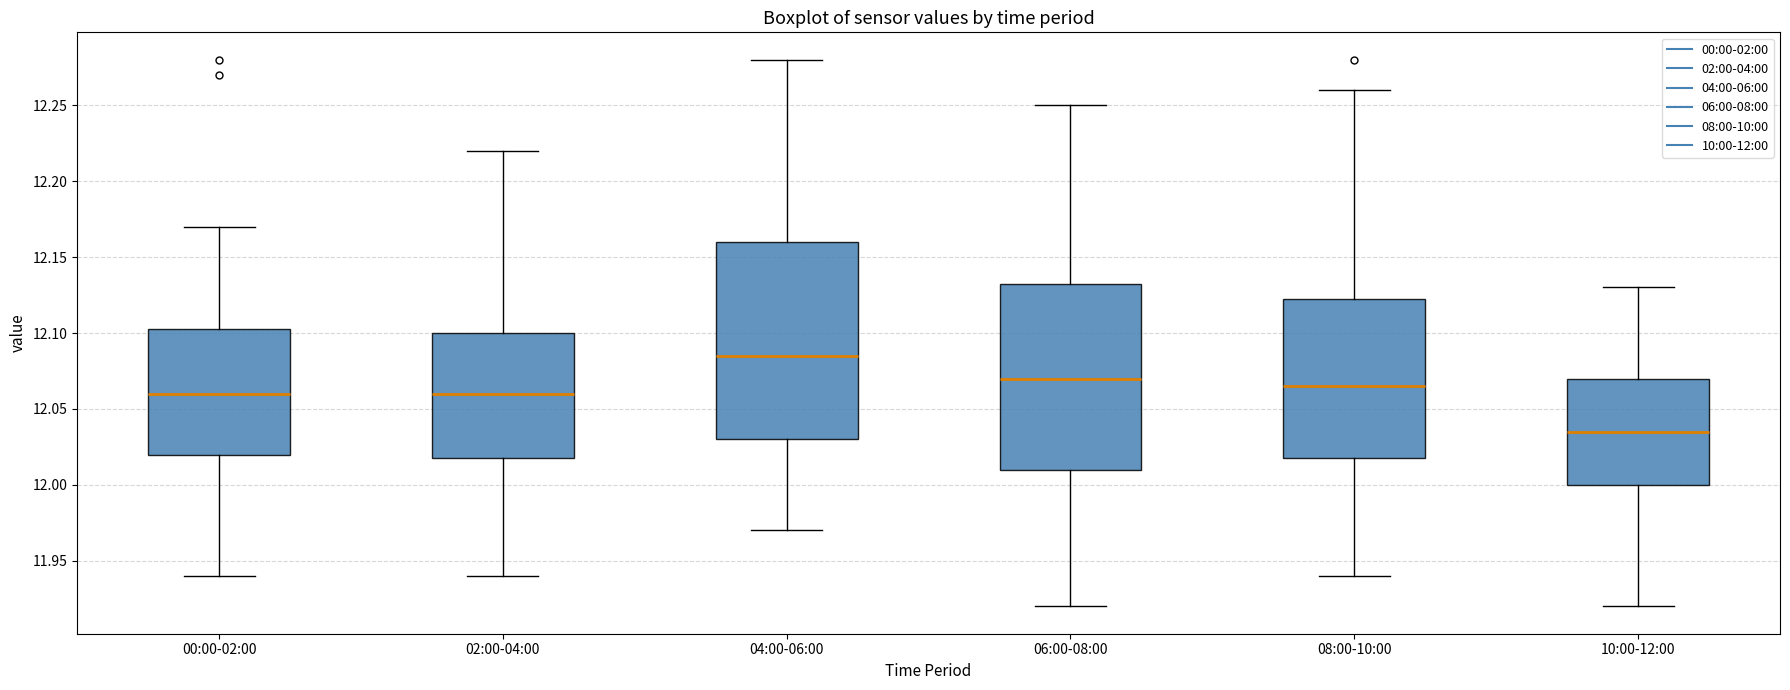

Reading left to right, transcribe this box plot: for each box, give where its median line is, the range the box spans, and where its two whiskers end, as read against the y-axis. The values are not printed on the chart, so give them approximately, as read against the axis.

00:00-02:00: median 12.060, box 12.020 to 12.105, whiskers 11.940 to 12.170
02:00-04:00: median 12.060, box 12.020 to 12.100, whiskers 11.940 to 12.220
04:00-06:00: median 12.085, box 12.030 to 12.160, whiskers 11.970 to 12.280
06:00-08:00: median 12.070, box 12.010 to 12.135, whiskers 11.920 to 12.250
08:00-10:00: median 12.065, box 12.020 to 12.125, whiskers 11.940 to 12.260
10:00-12:00: median 12.035, box 12.000 to 12.070, whiskers 11.920 to 12.130